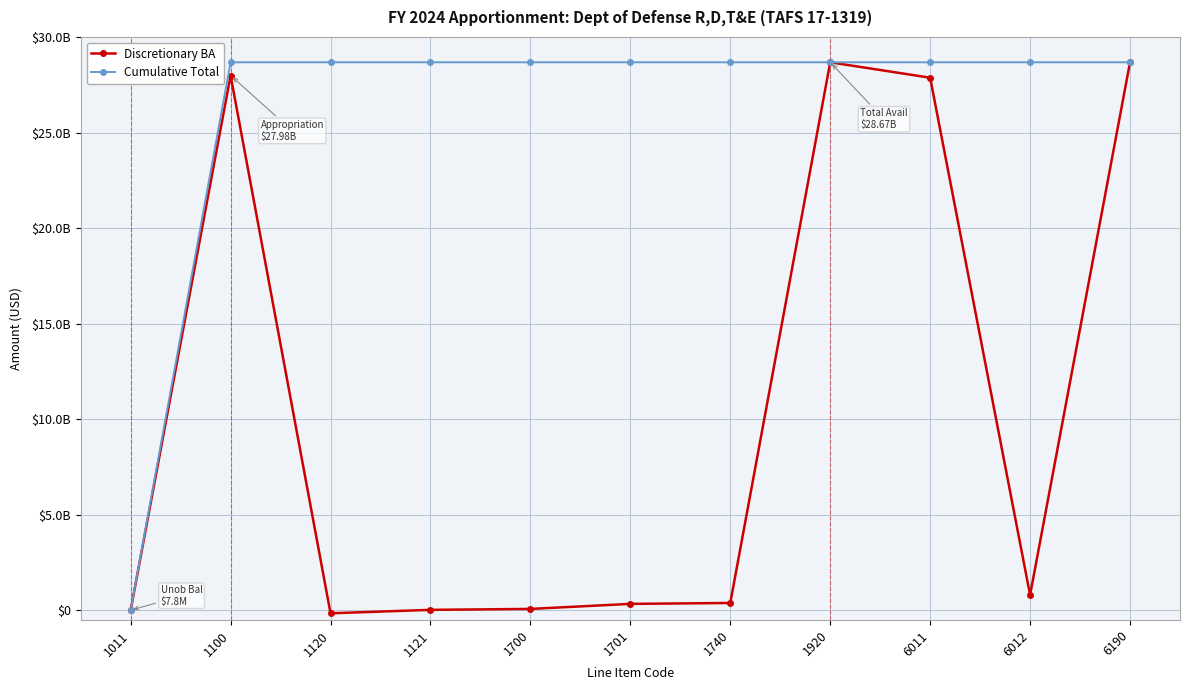

What are all the series names shown in the legend?

Discretionary BA, Cumulative Total